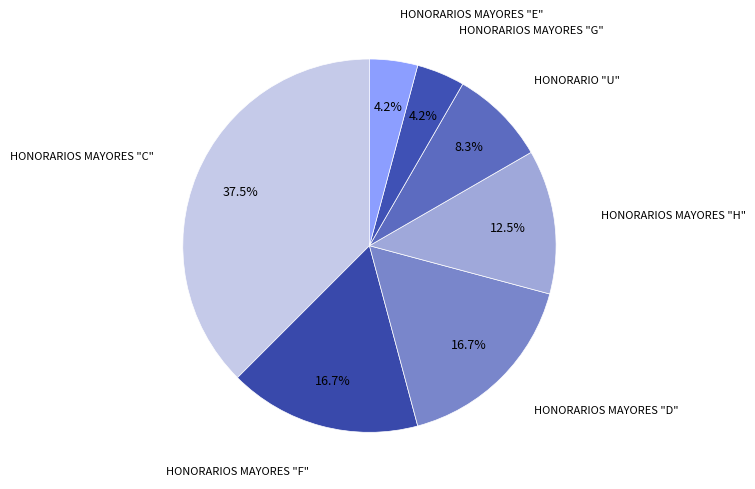

Approximately how many times larger is the value at HONORARIO "U" compared to HONORARIOS MAYORES "E"?

2.0